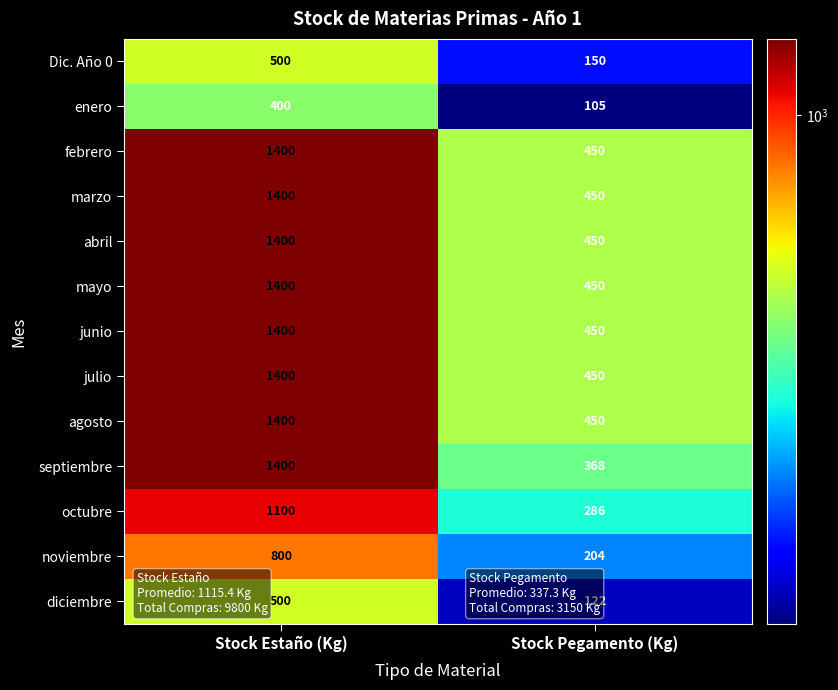

At which label does febrero reach its peak?

Stock Estaño (Kg)